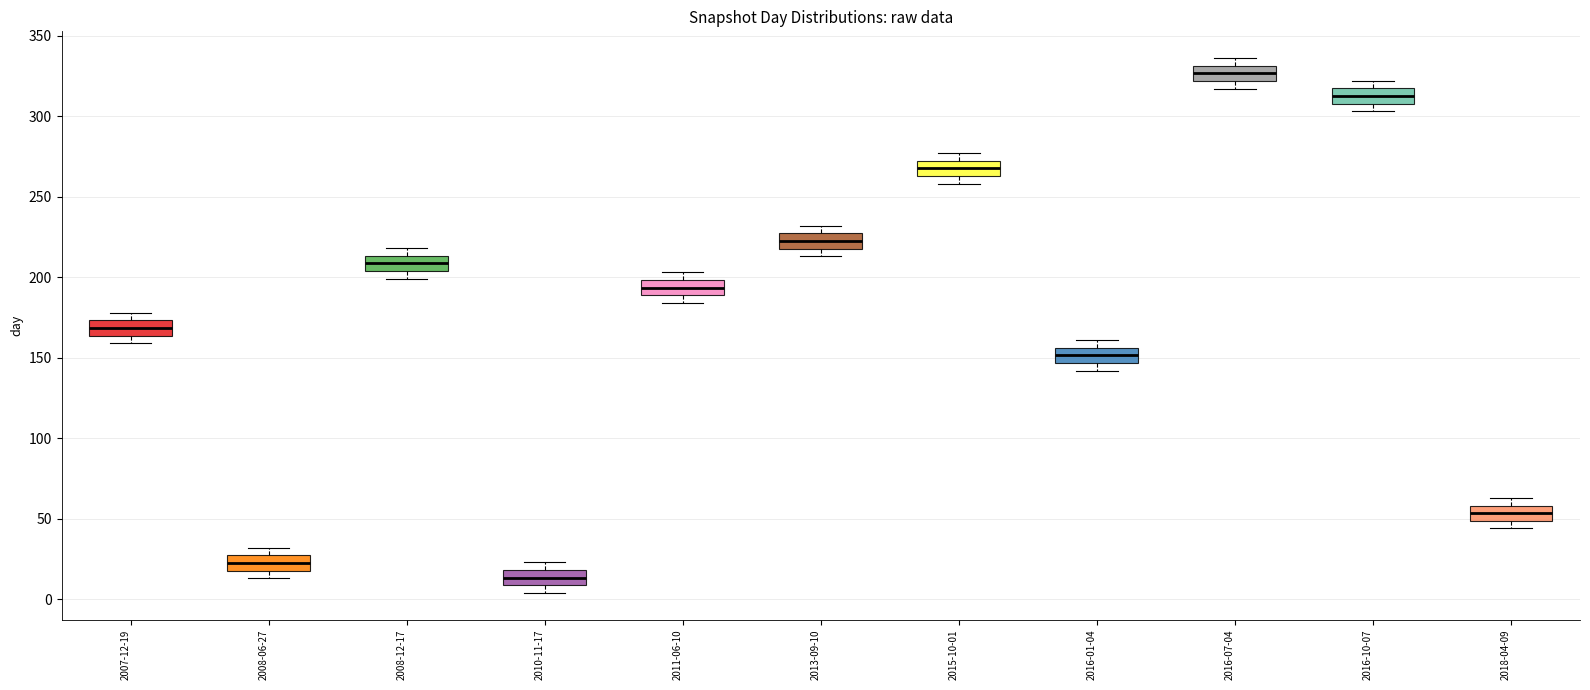

Reading left to right, read every box against the y-axis: the position of its median line, the range the box covers, and the ends of its whiskers. The values are not printed on the chart, so give them approximately, as read against the axis.

2007-12-19: median 170, box 165 to 175, whiskers 160 to 180
2008-06-27: median 25 (inside the box), box 20 to 25, whiskers 15 to 30
2008-12-17: median 210, box 205 to 215, whiskers 200 to 220
2010-11-17: median 15, box 10 to 20, whiskers 5 to 25
2011-06-10: median 195, box 190 to 200, whiskers 185 to 205
2013-09-10: median 225 (inside the box), box 220 to 225, whiskers 215 to 230
2015-10-01: median 270 (inside the box), box 265 to 270, whiskers 260 to 275
2016-01-04: median 150, box 145 to 155, whiskers 140 to 160
2016-07-04: median 325, box 320 to 330, whiskers 315 to 335
2016-10-07: median 315 (inside the box), box 310 to 315, whiskers 305 to 320
2018-04-09: median 55, box 50 to 60, whiskers 45 to 65